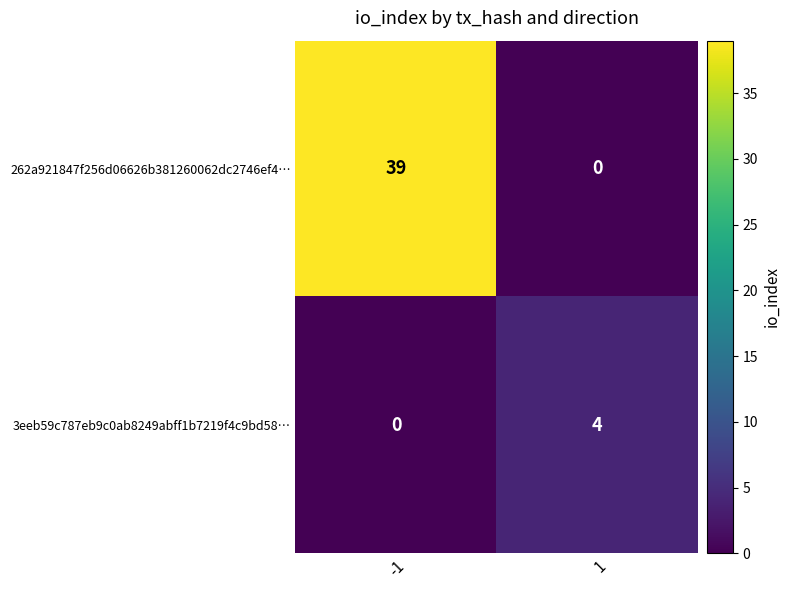

What is the highest value of the 3eeb59c787eb9c0ab8249abff1b7219f4c9bd58… series?

4